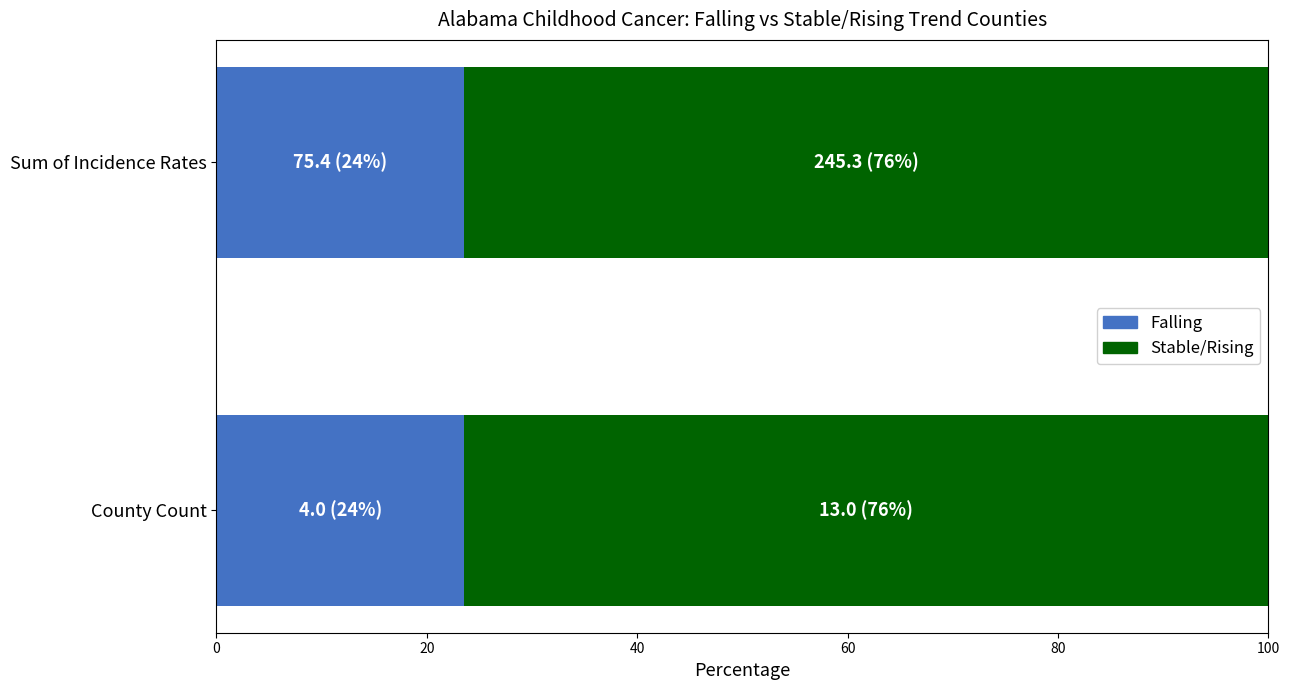

What is the total value across all series at Sum of Incidence Rates?

100.0